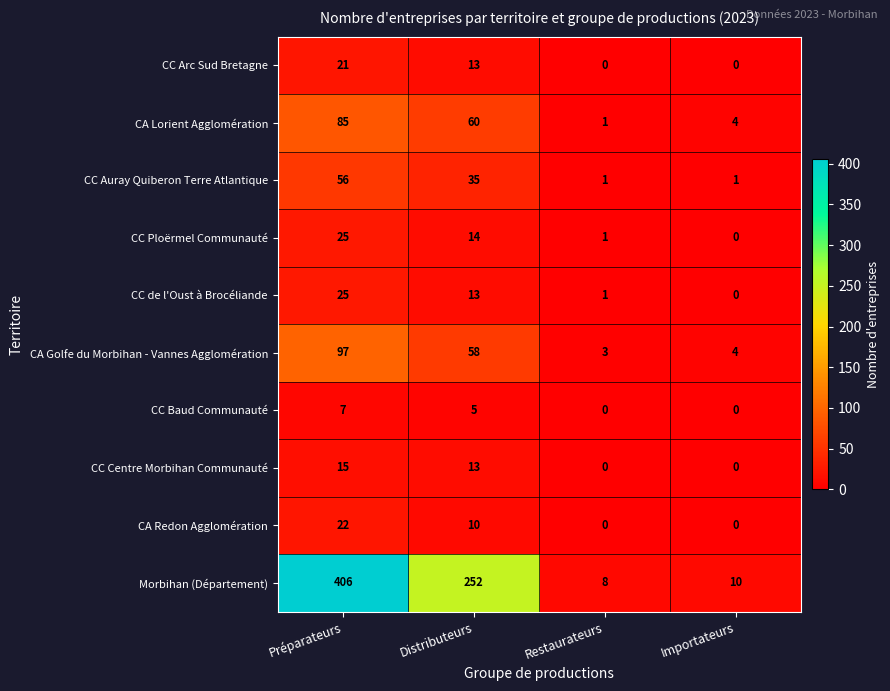

The value of CC Arc Sud Bretagne at Restaurateurs is -7. True or false?

False